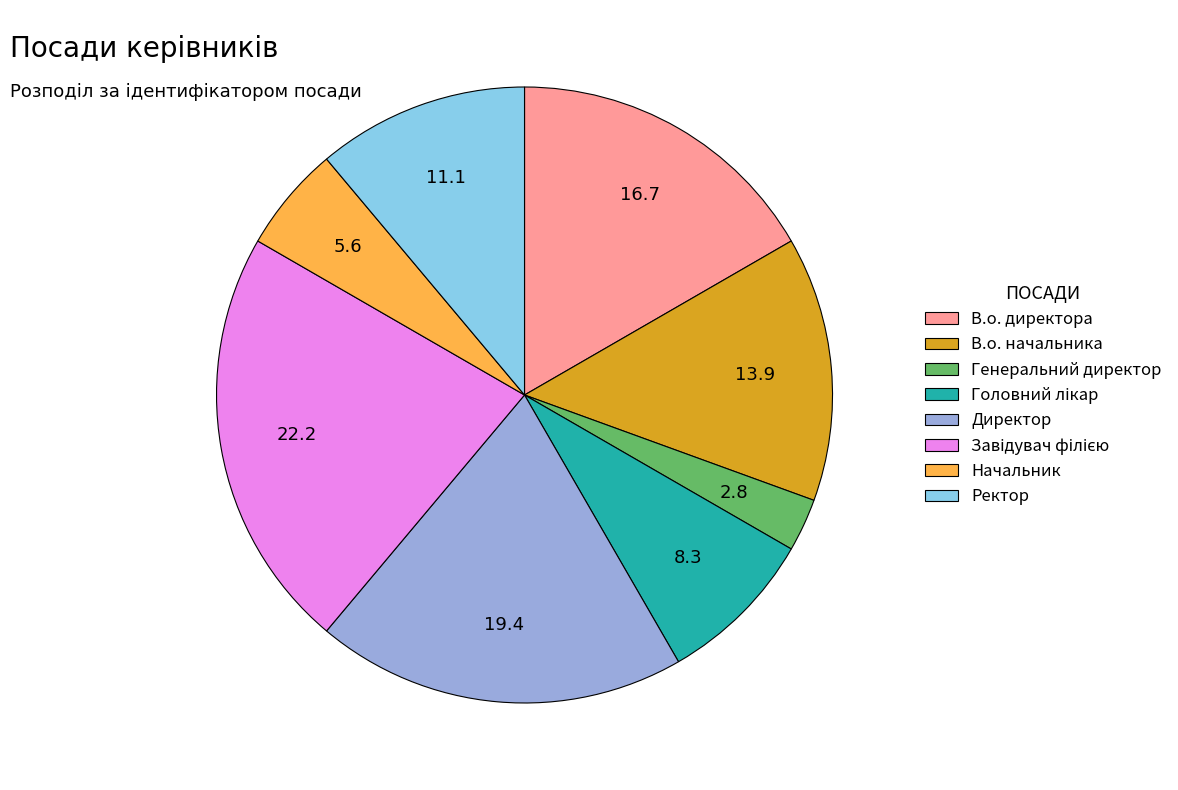

Which slice is the smallest?

Генеральний директор